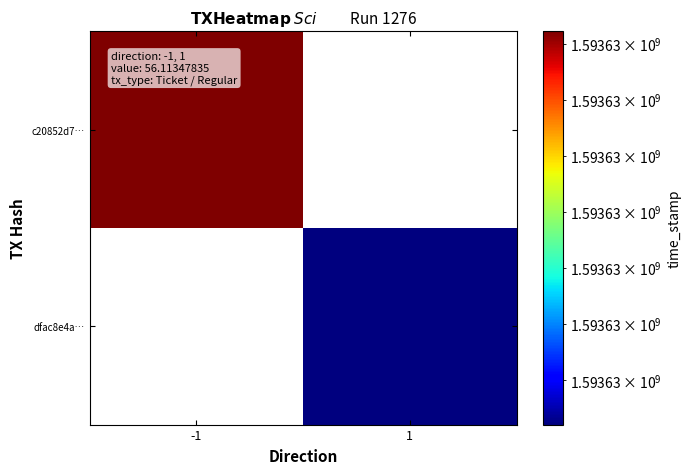

What is the maximum value for dfac8e4aadcb95065796a8a43278f4e559003cd?

1593629710